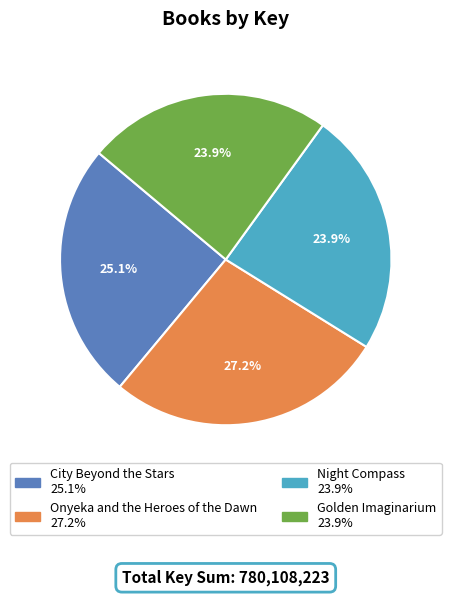

True or false: Golden Imaginarium accounts for 11% of the total.

False